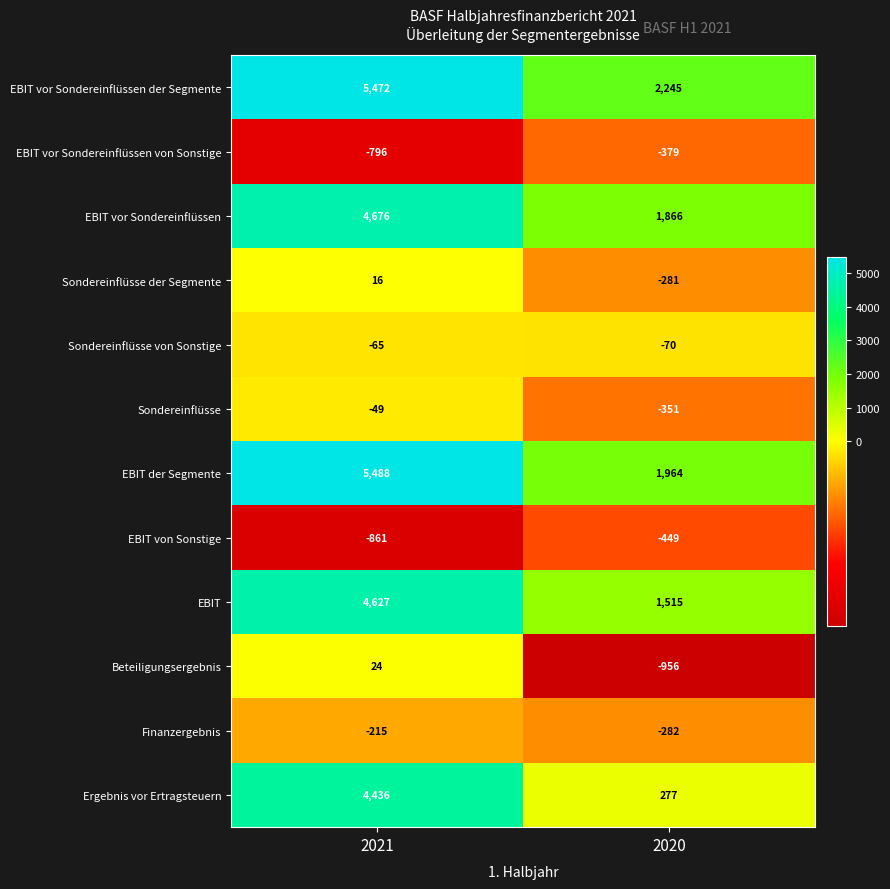

Rank the series at 2021 from highest to lowest value.

EBIT der Segmente, EBIT vor Sondereinflüssen der Segmente, EBIT vor Sondereinflüssen, EBIT, Ergebnis vor Ertragsteuern, Beteiligungsergebnis, Sondereinflüsse der Segmente, Sondereinflüsse, Sondereinflüsse von Sonstige, Finanzergebnis, EBIT vor Sondereinflüssen von Sonstige, EBIT von Sonstige